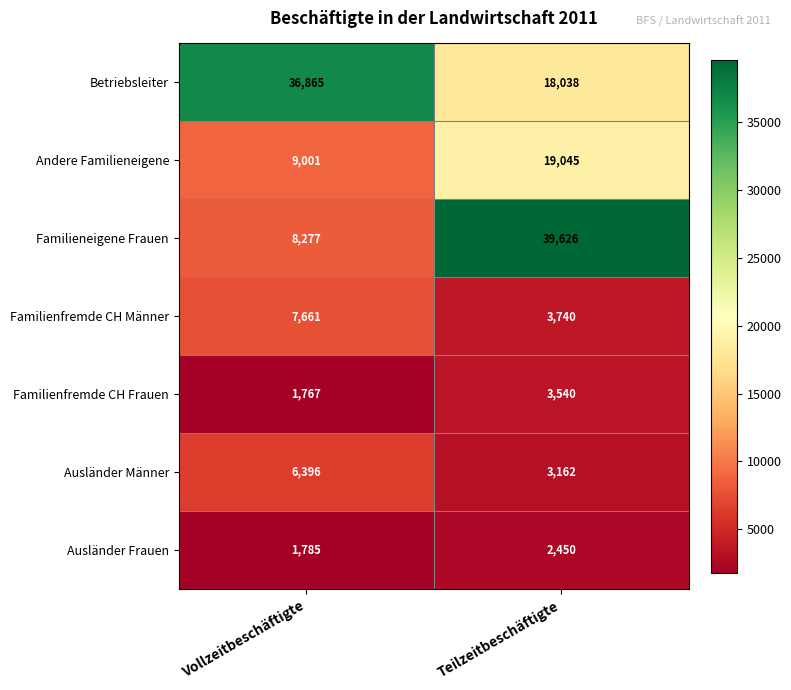

What is the maximum value shown in the chart?

39626